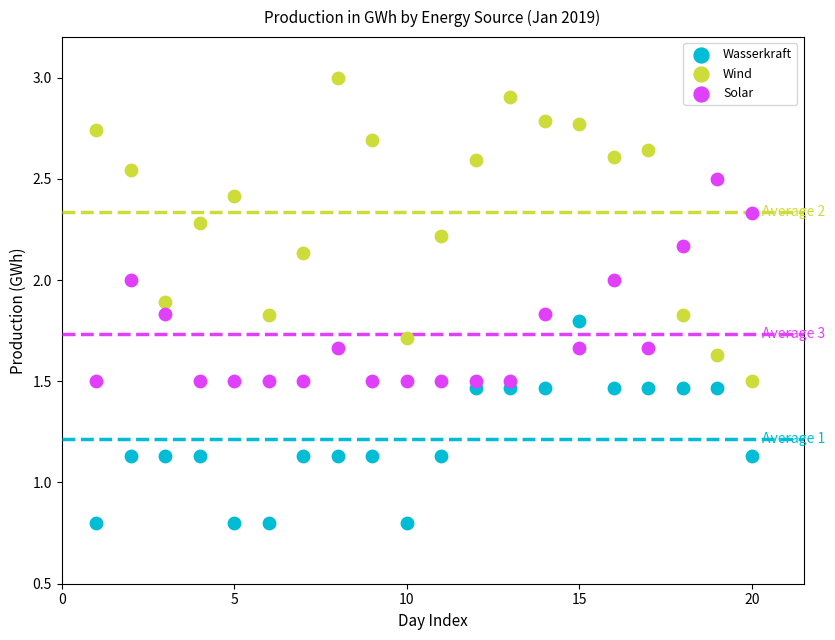

What is the X range (max minus min) for the scatter plot?

19.0